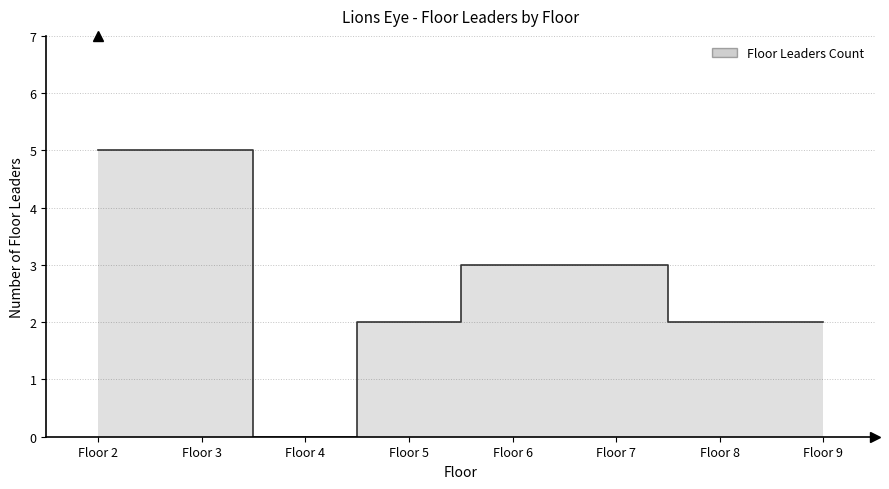

At which category does the chart reach its minimum across all series?

Floor 4